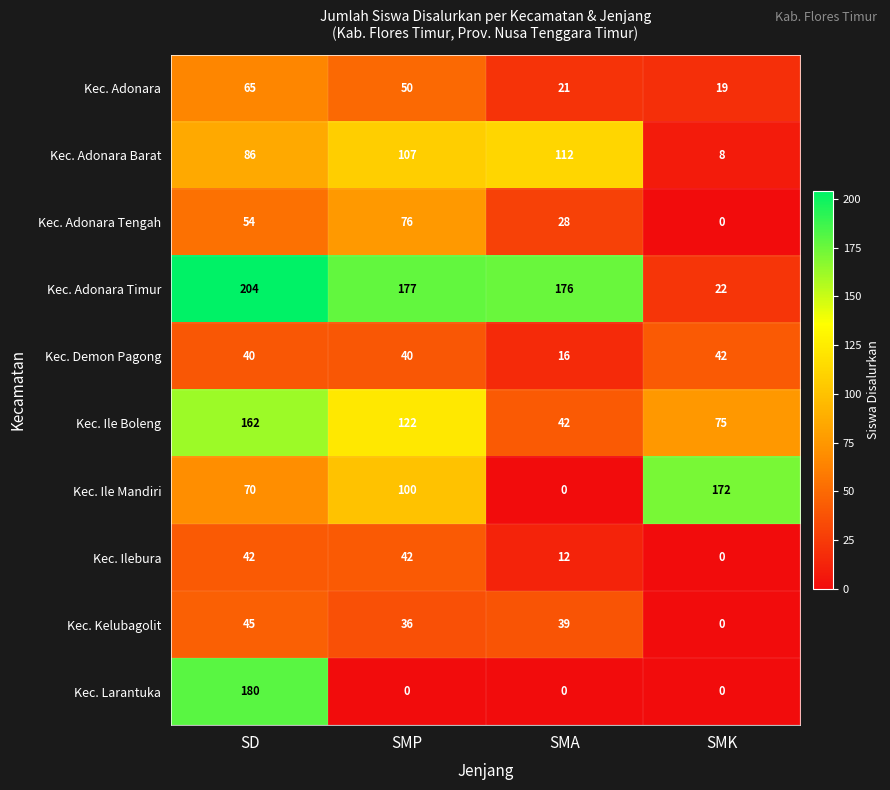

Is it true that Kec. Ile Mandiri equals 172 at SMK?

True